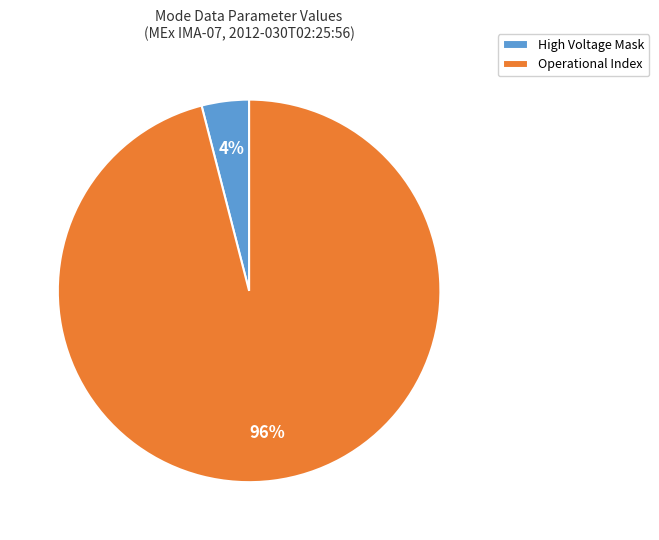

To the nearest percent, what is the average slice percentage?

50%